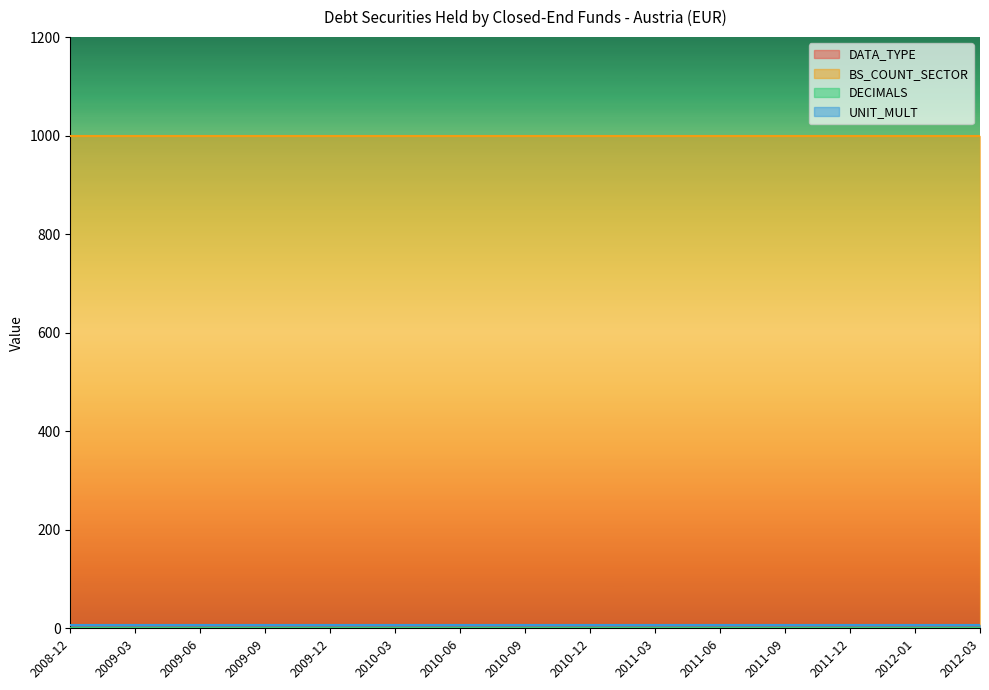

Which category has the highest value in the BS_COUNT_SECTOR series?

2008-12